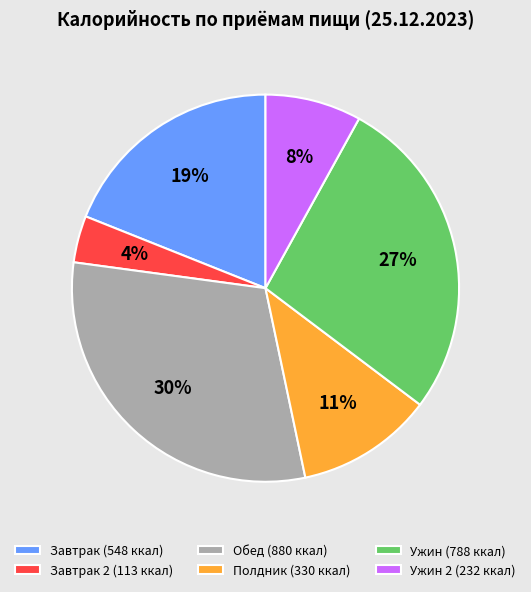

Rank the categories by value from highest to lowest.

Обед (880 ккал), Ужин (788 ккал), Завтрак (548 ккал), Полдник (330 ккал), Ужин 2 (232 ккал), Завтрак 2 (113 ккал)